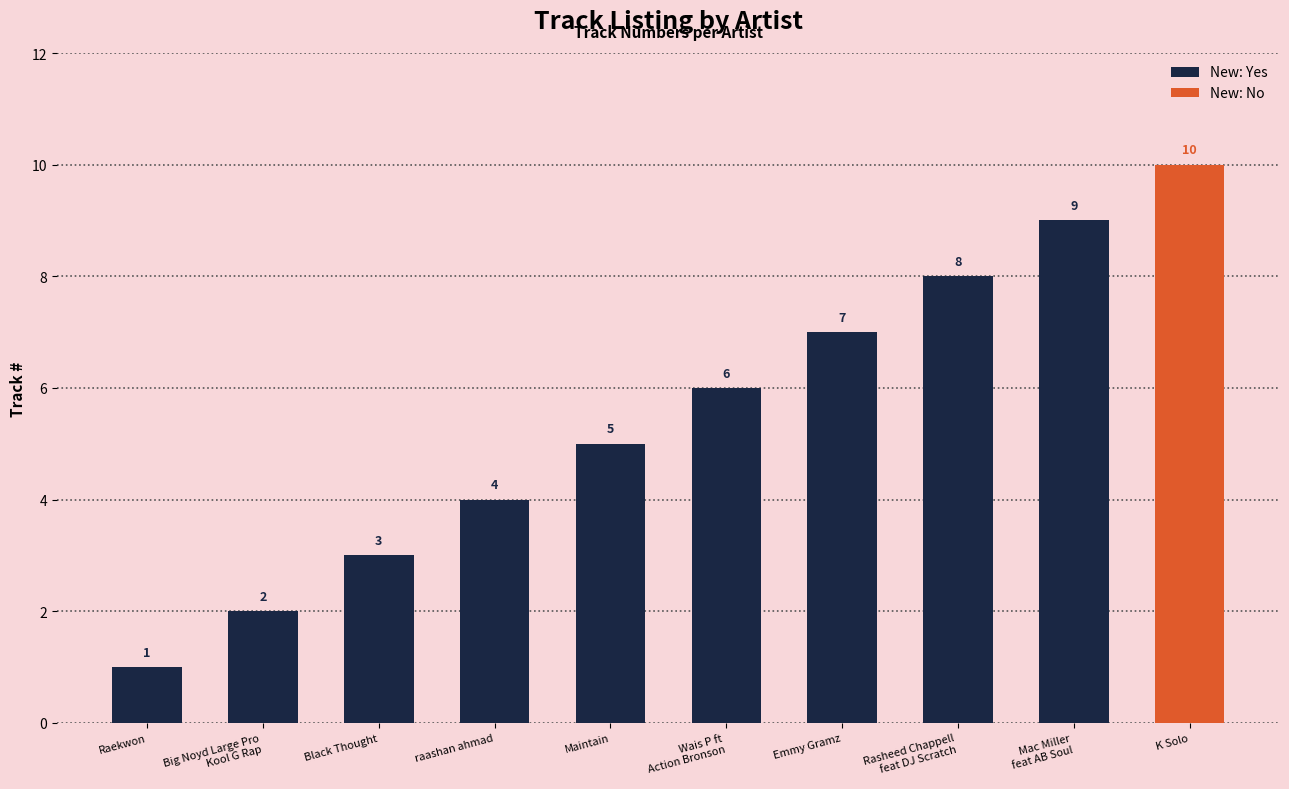

At which label does New: No reach its minimum?

Raekwon